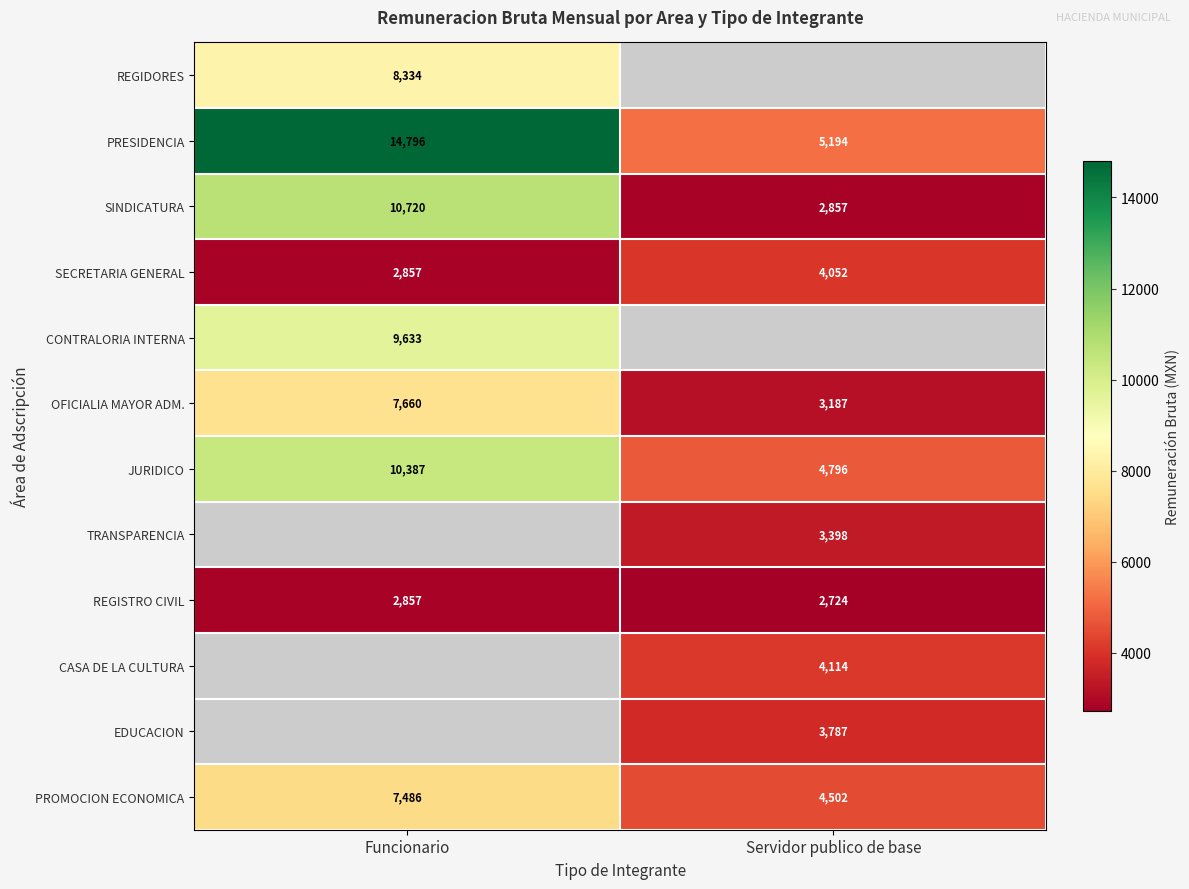

What is the difference between the highest and lowest values at Funcionario?

11939.0